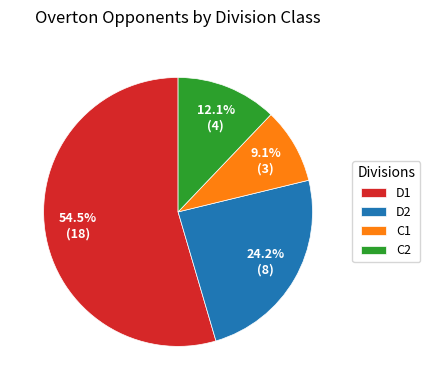

To the nearest percent, what portion does C1 represent?

9%